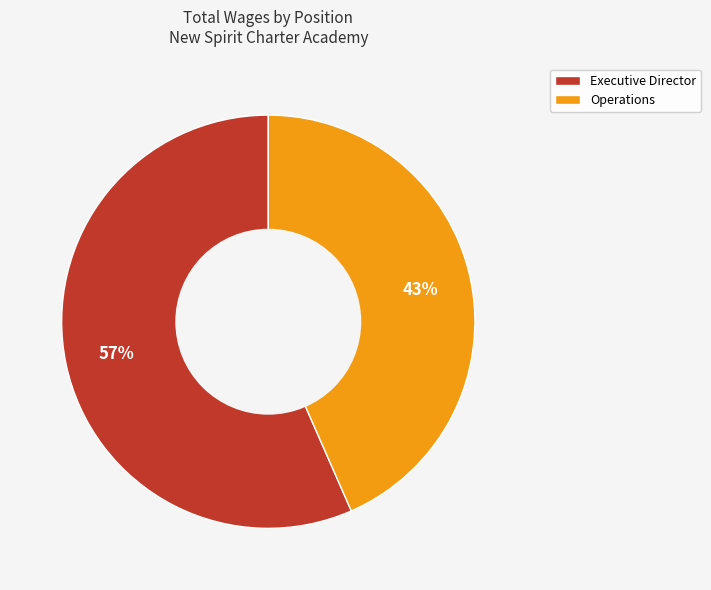

Combined, do Executive Director and Operations account for over 50%?

Yes